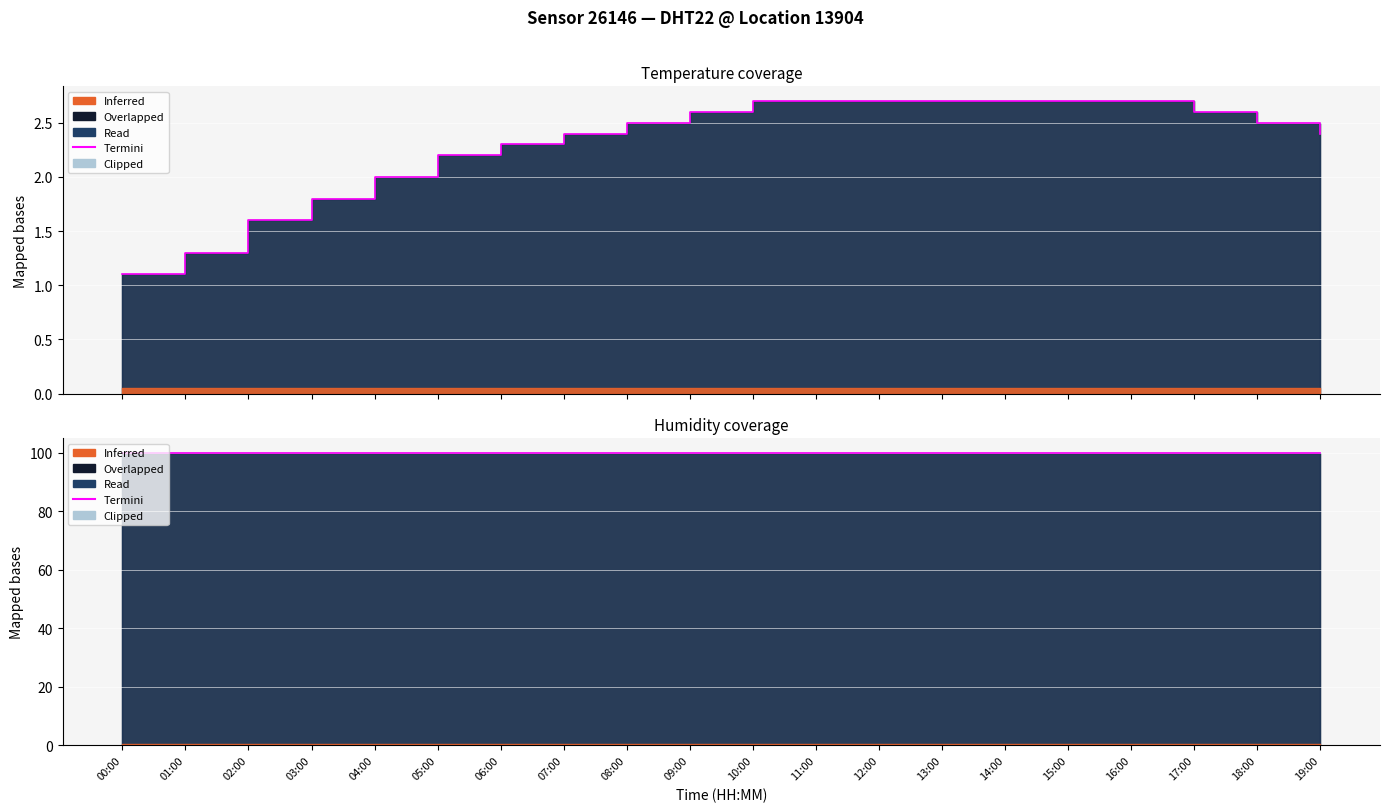

Count the values in the range 2 to 3.

16